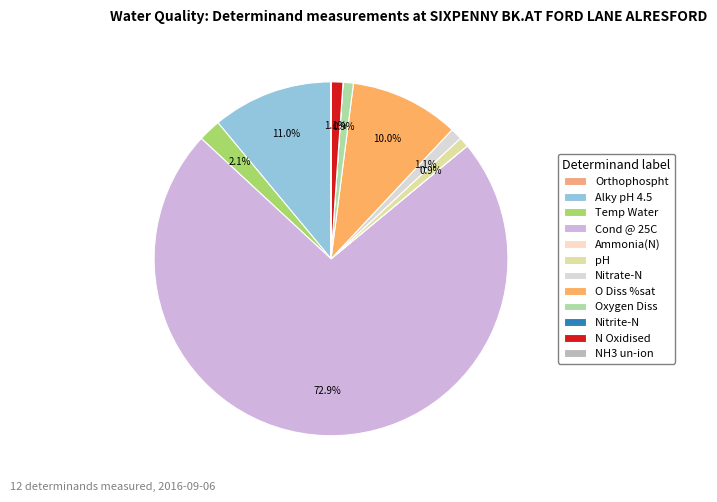

How many slices are in this pie chart?

12